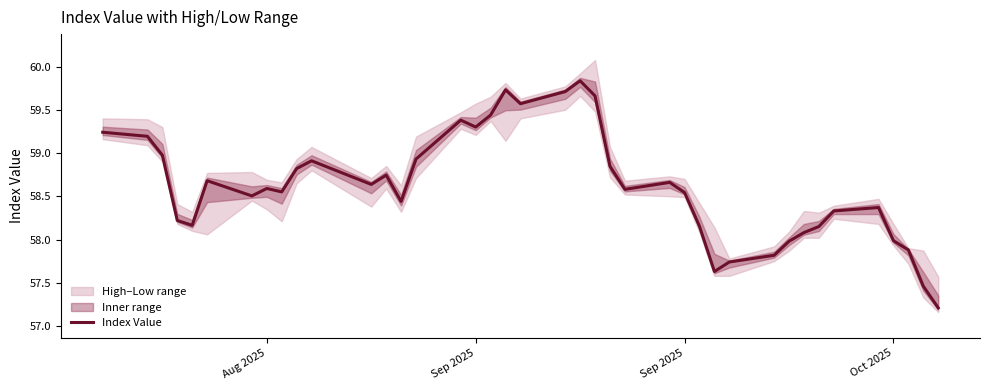

Is it true that the value at Sep 2025 is 58.5?

True